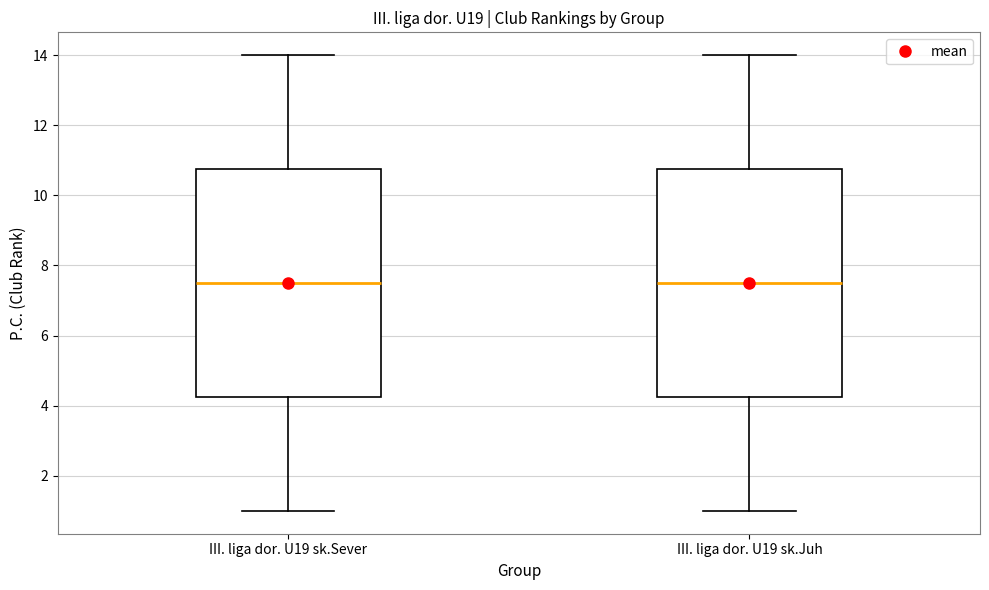

Reading left to right, read every box against the y-axis: the position of its median line, the range the box covers, and the ends of its whiskers. The values are not printed on the chart, so give them approximately, as read against the axis.

III. liga dor. U19 sk.Sever: median 7.6, box 4.2 to 10.8, whiskers 1.0 to 14.0
III. liga dor. U19 sk.Juh: median 7.6, box 4.2 to 10.8, whiskers 1.0 to 14.0